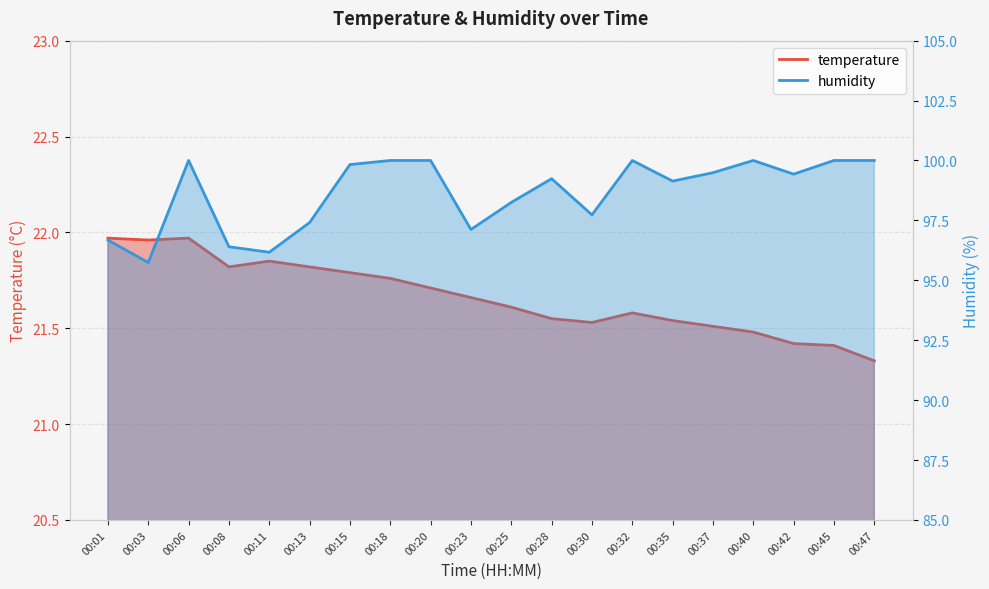

The value of temperature at 00:45 is 21.4. True or false?

True